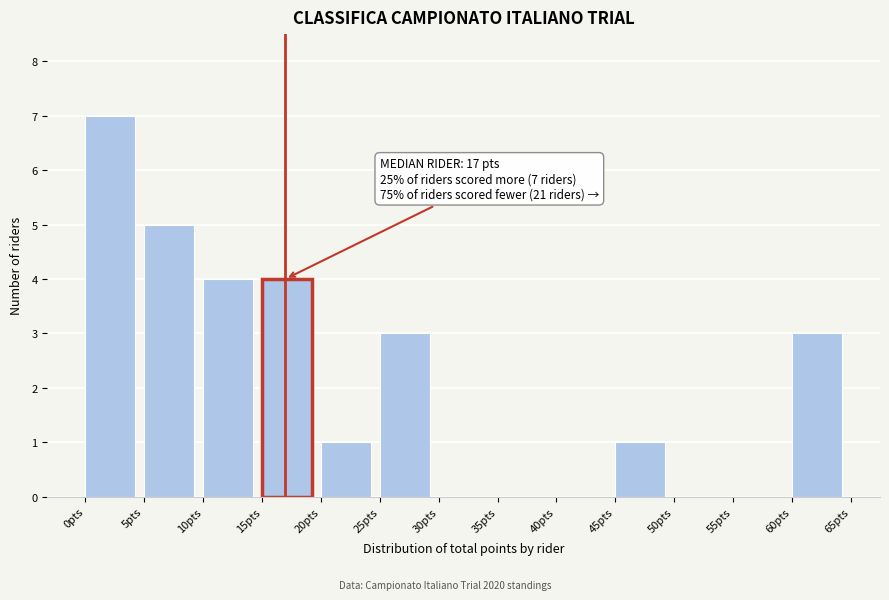

Over which range of the x-axis is the bar tallest?

0 to 5